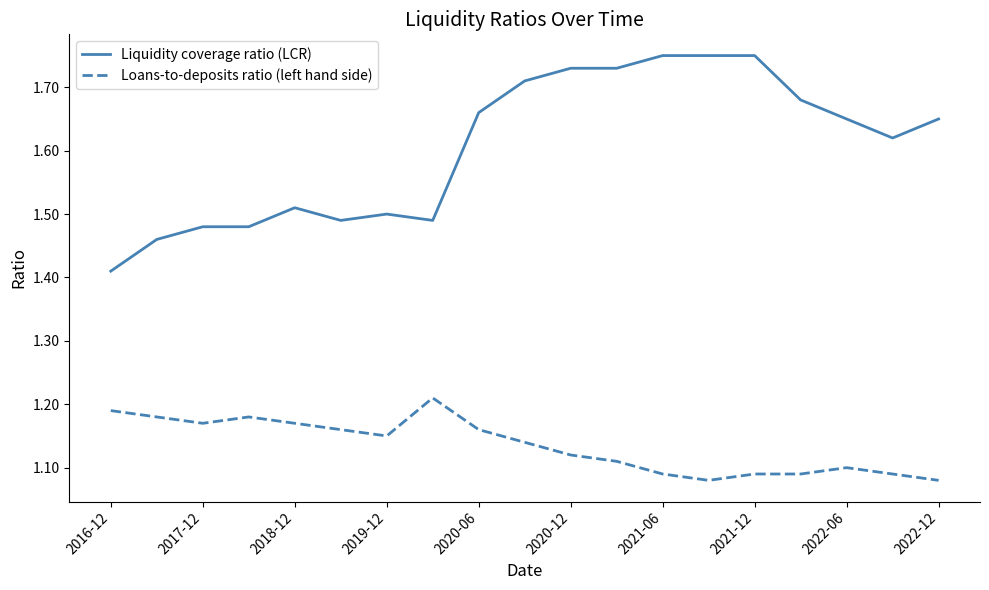

Which series has the largest range (max minus min)?

Liquidity coverage ratio (LCR)